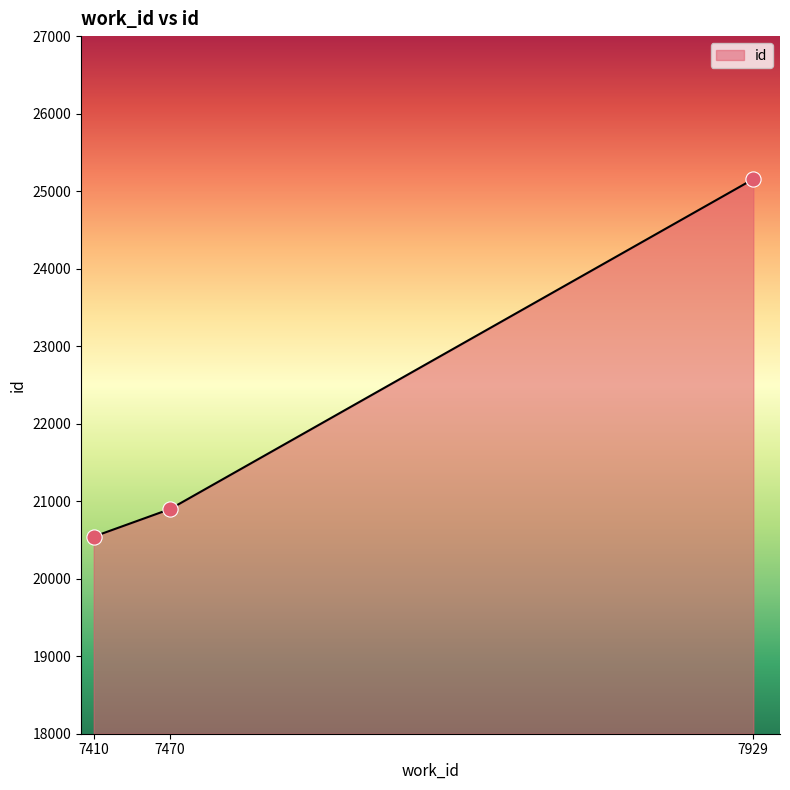

What is the change in value from 7410 to 7470?

+355